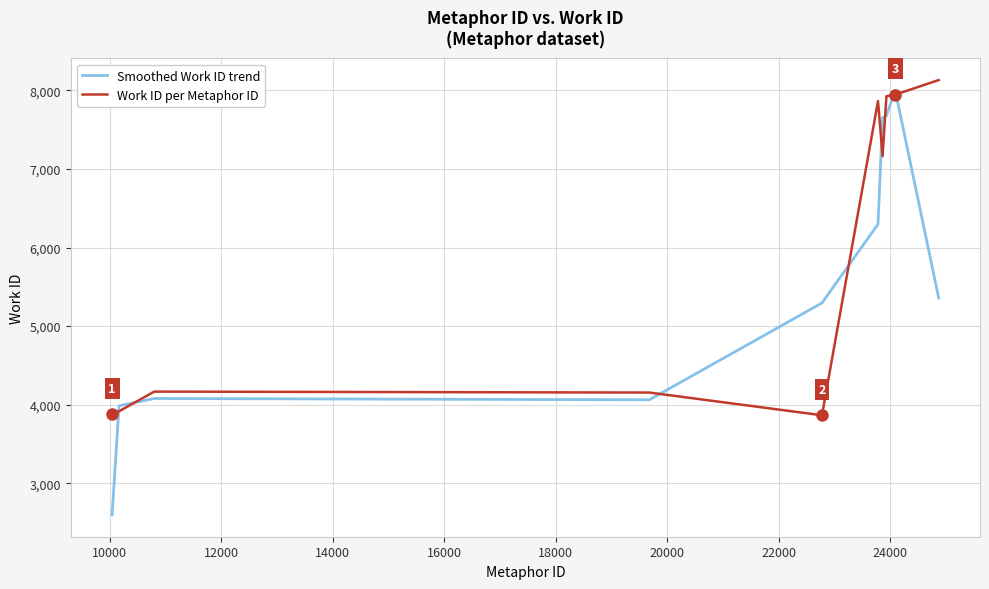

What is the greatest value displayed?

8131.0